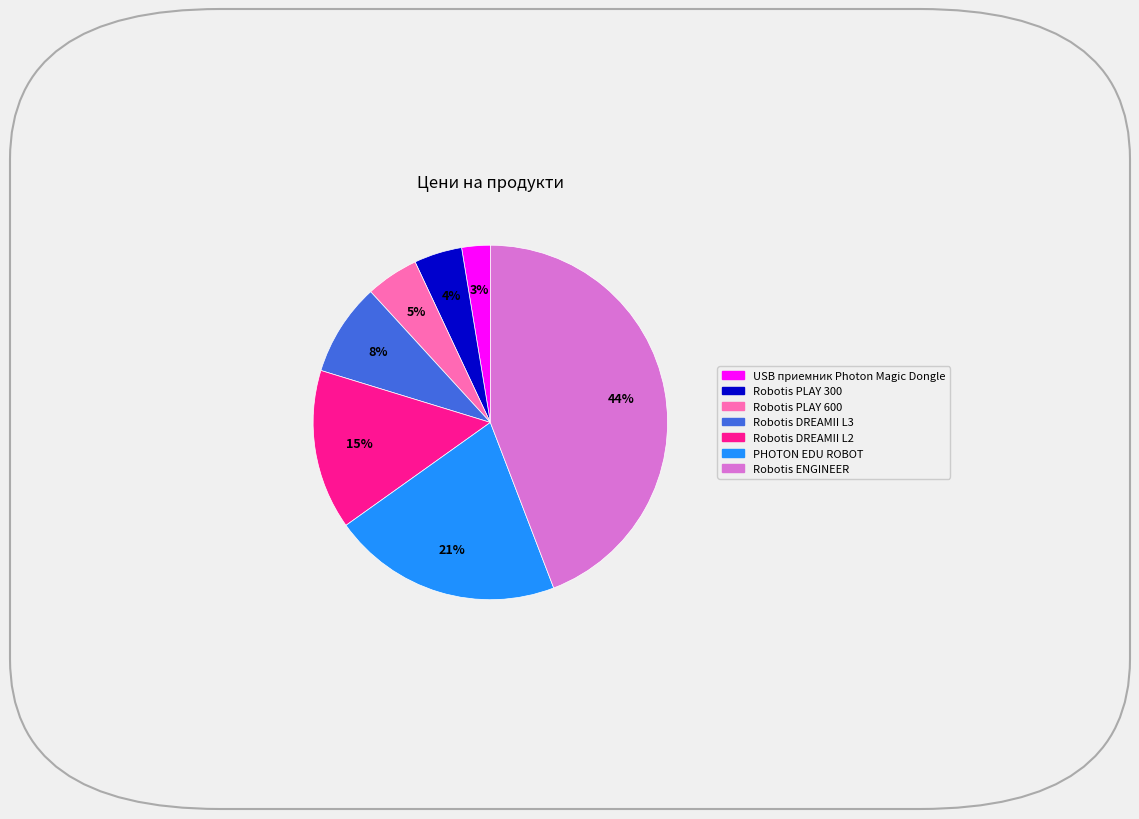

Is the sum of Robotis DREAMII L3 and Robotis PLAY 300 greater than half?

No